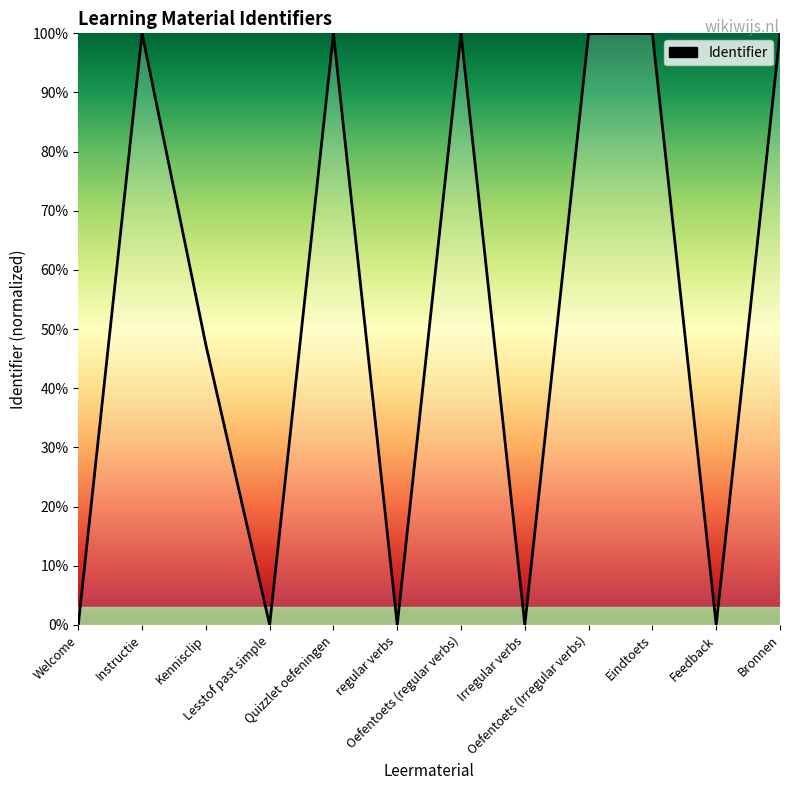

Does the chart have visible grid lines?

No